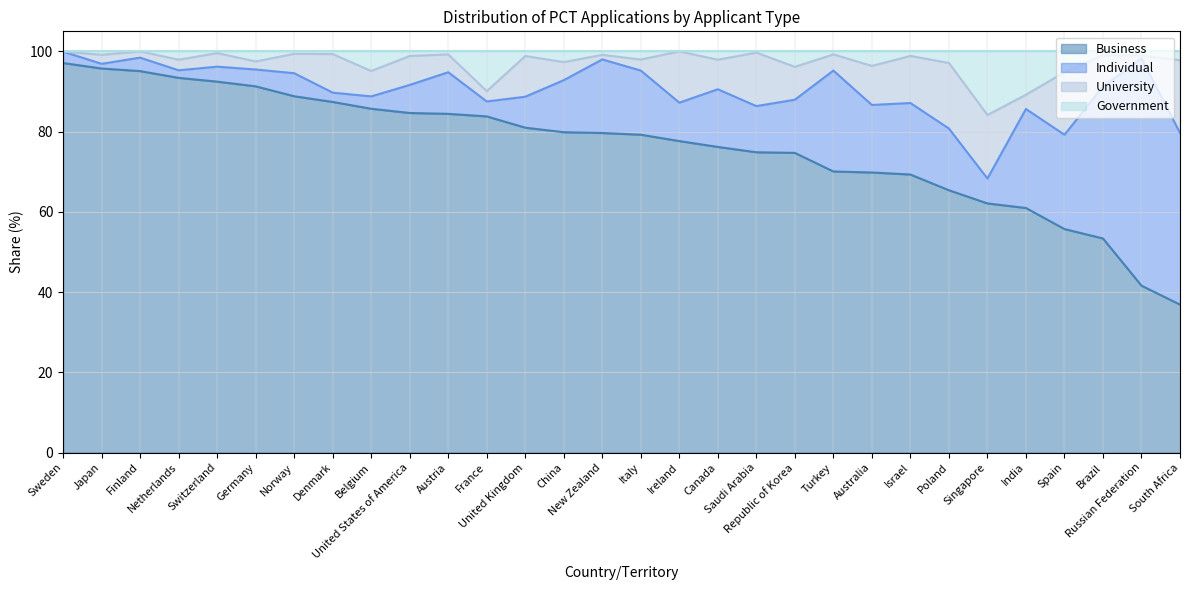

Which series has the largest range (max minus min)?

Business